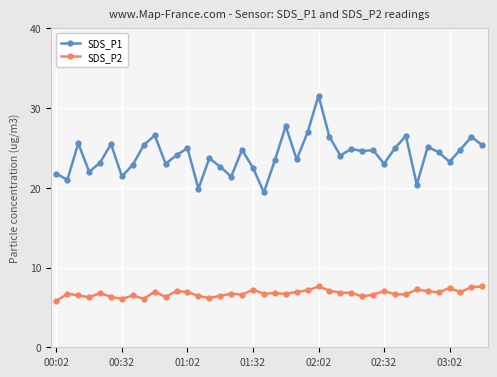

How many lines are shown in the chart?

2